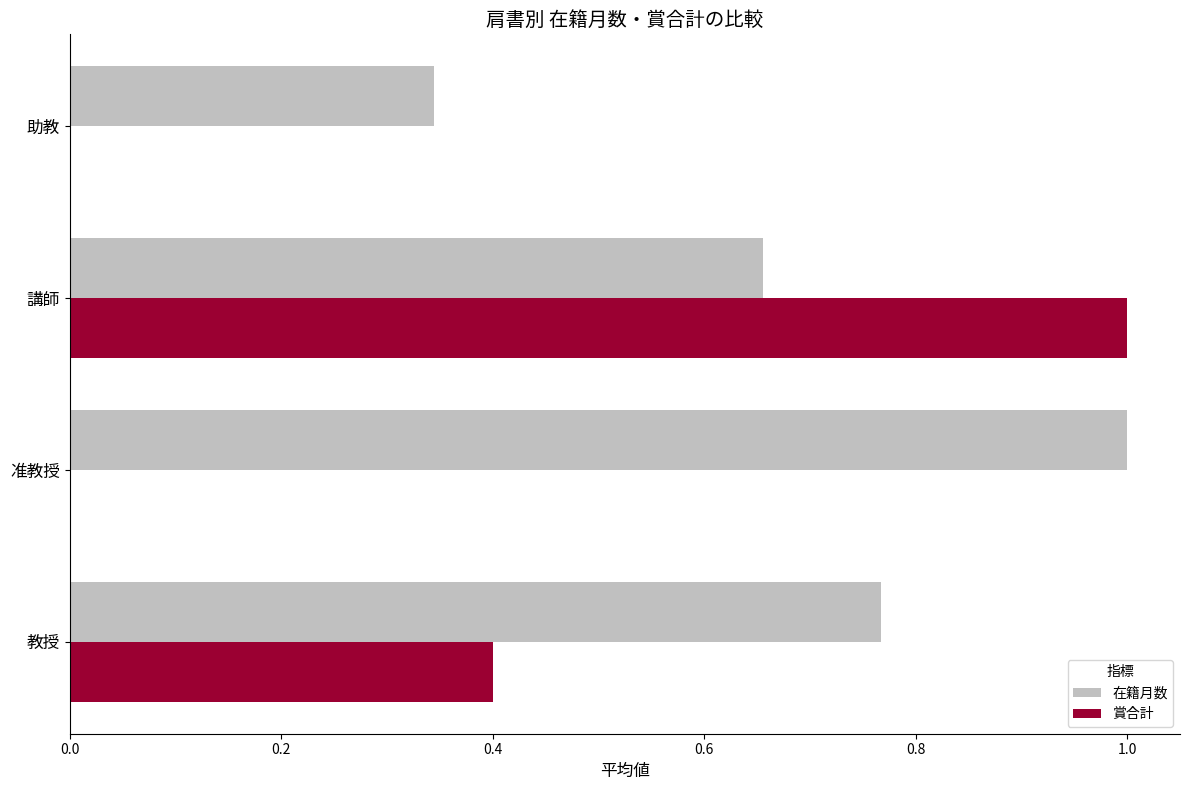

What is the total value across all series at 准教授?

1.0